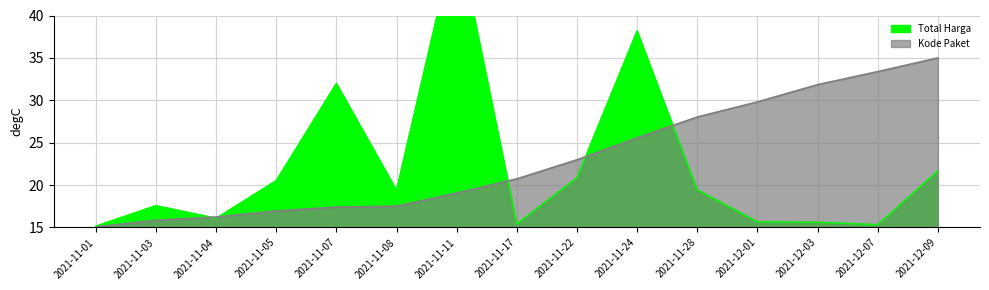

True or false: Total Harga has more than 1 interior local peaks.

True